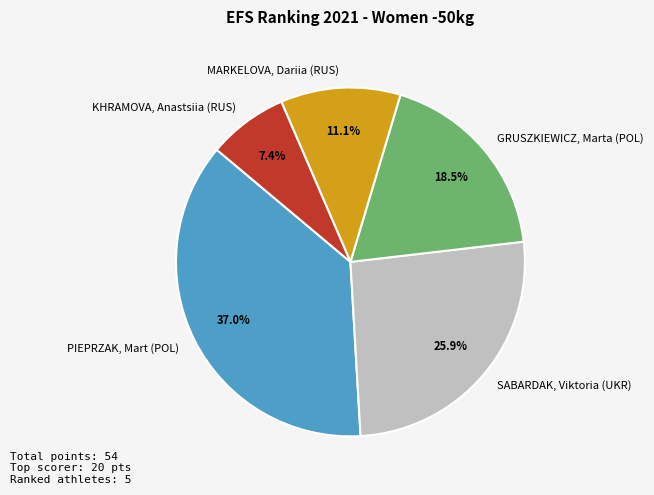

The PIEPRZAK, Mart (POL) slice represents 37% of the pie. True or false?

True